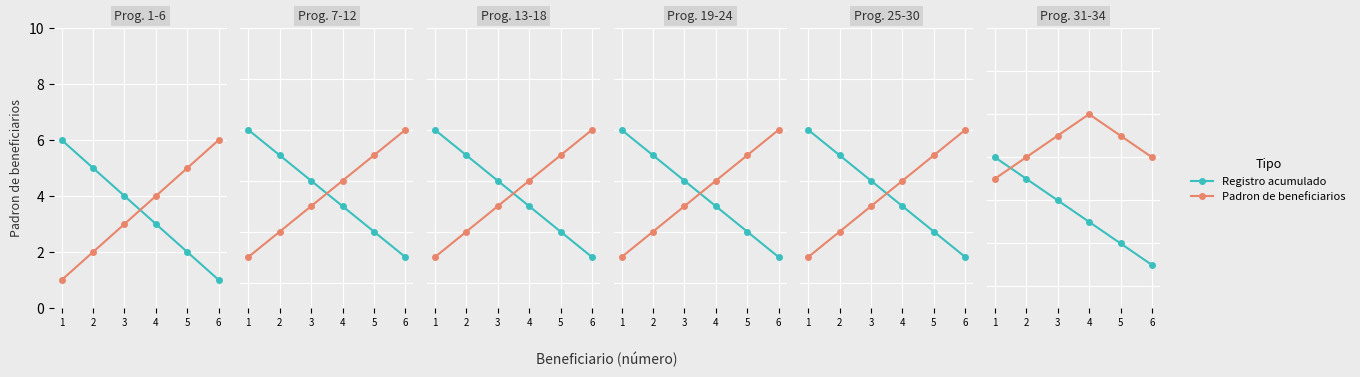

What is the sum of all Registro acumulado values?

177